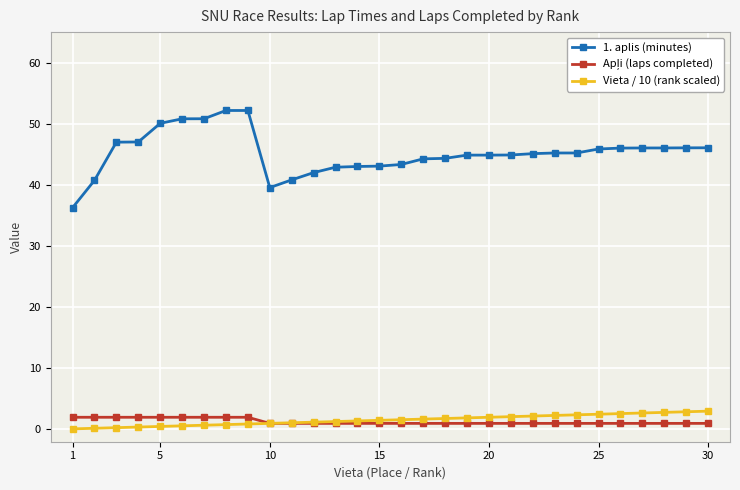

Is this an area chart (filled region under the line)?

No